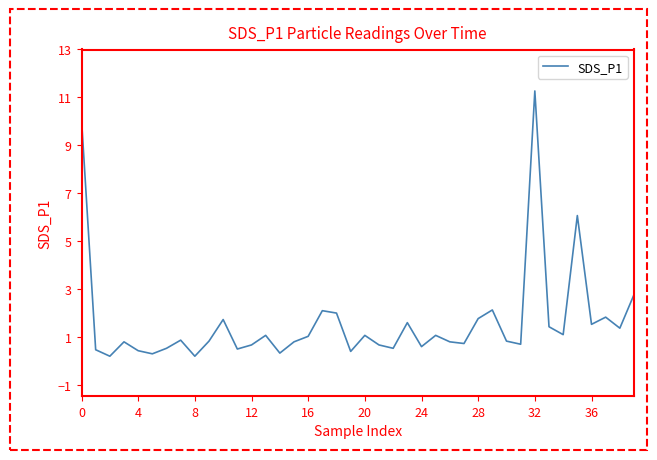

What is the greatest value displayed?

11.3